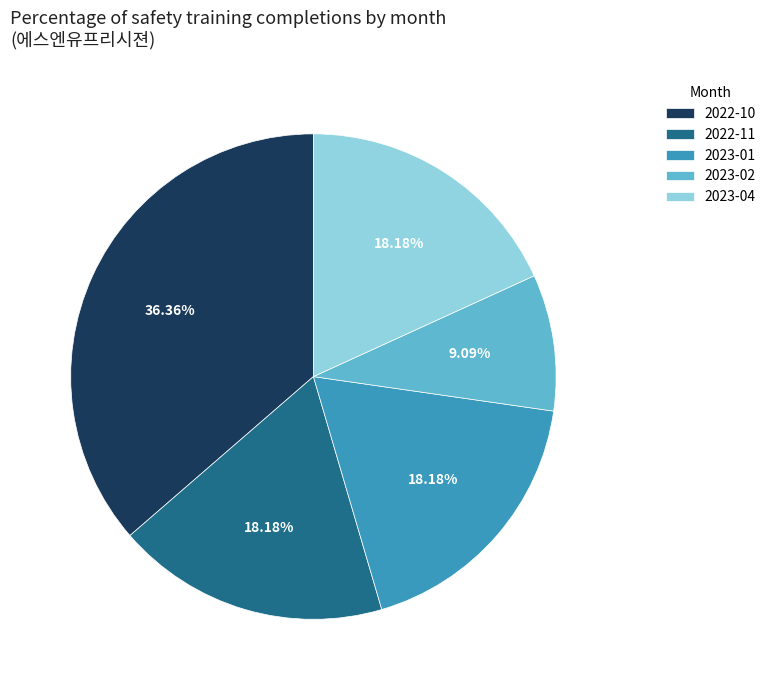

Combined, do 2022-10 and 2022-11 account for over 50%?

Yes